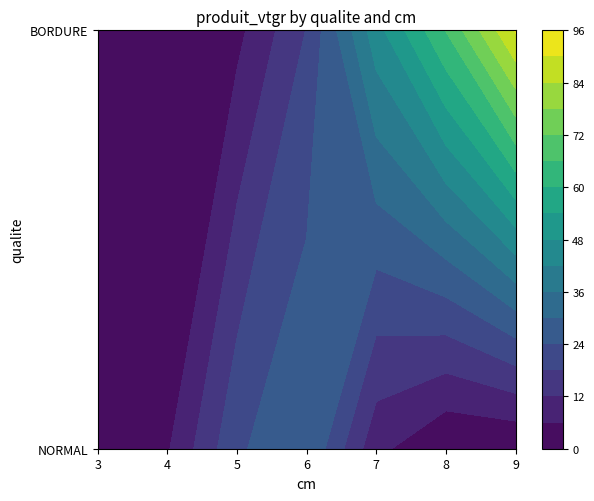

What is the difference between the NORMAL values at 9 and 3?

0.3